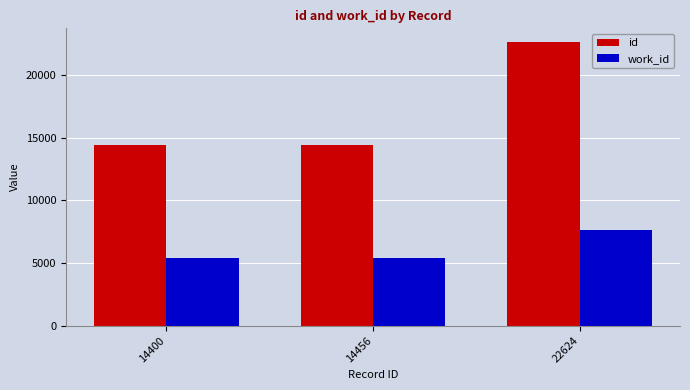

Which series has the largest range (max minus min)?

id